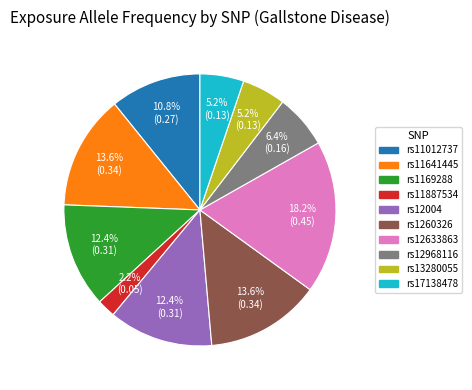

Which category has the smallest portion of the pie?

rs11887534